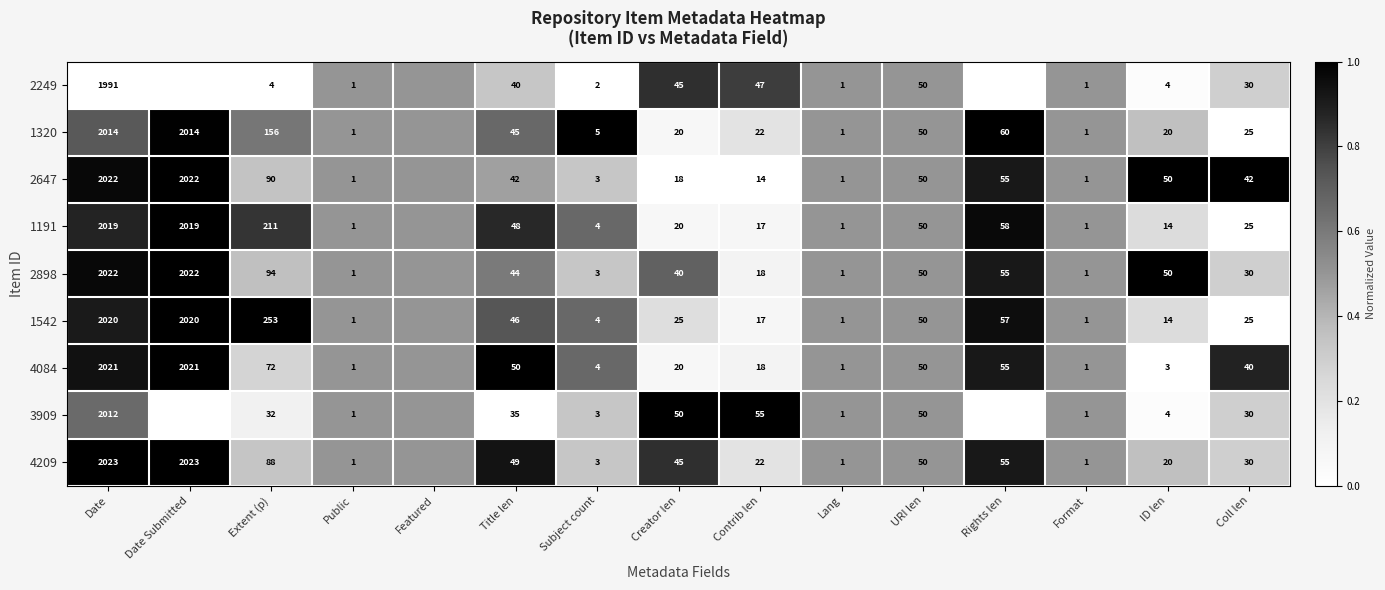

What is the spread (max minus min) of values at ID len?

47.0